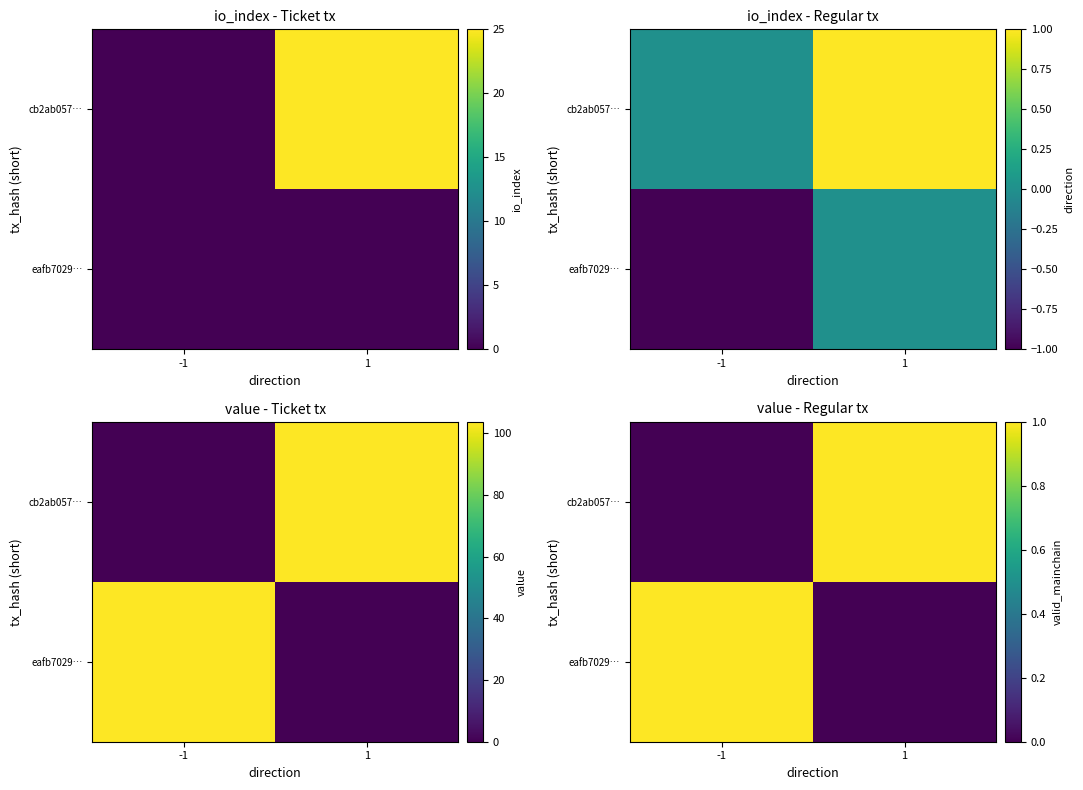

What is the difference between the maximum and minimum values in the eafb7029… series?

1